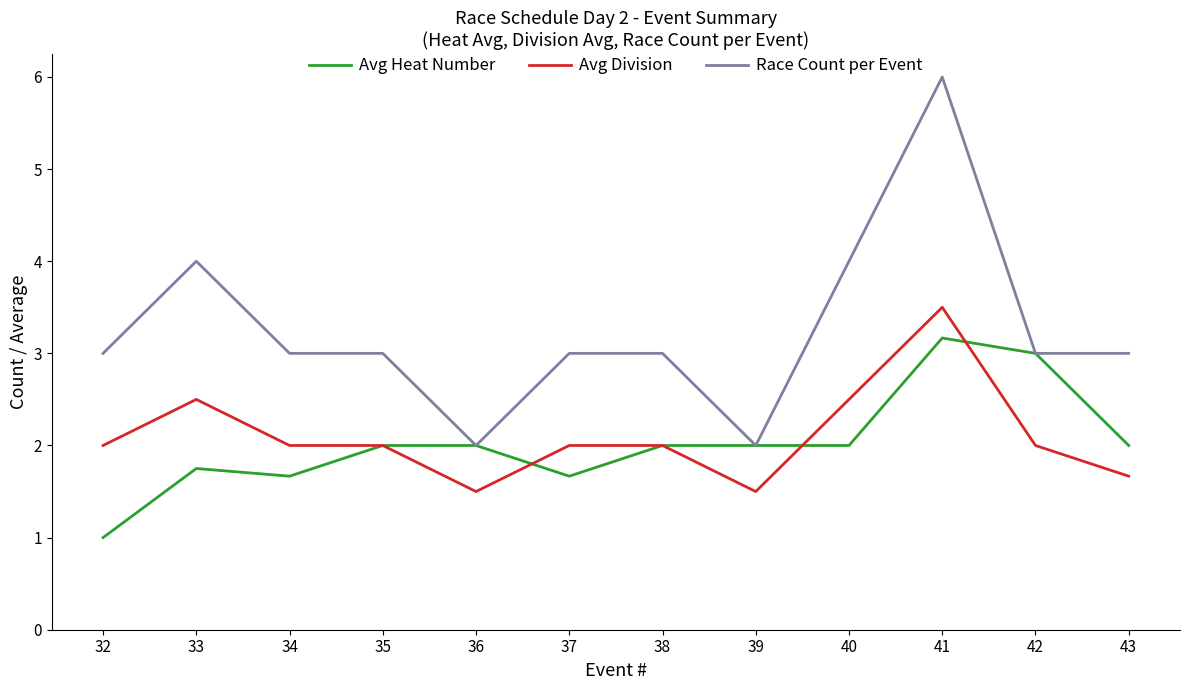

What is the smallest value displayed?

1.0